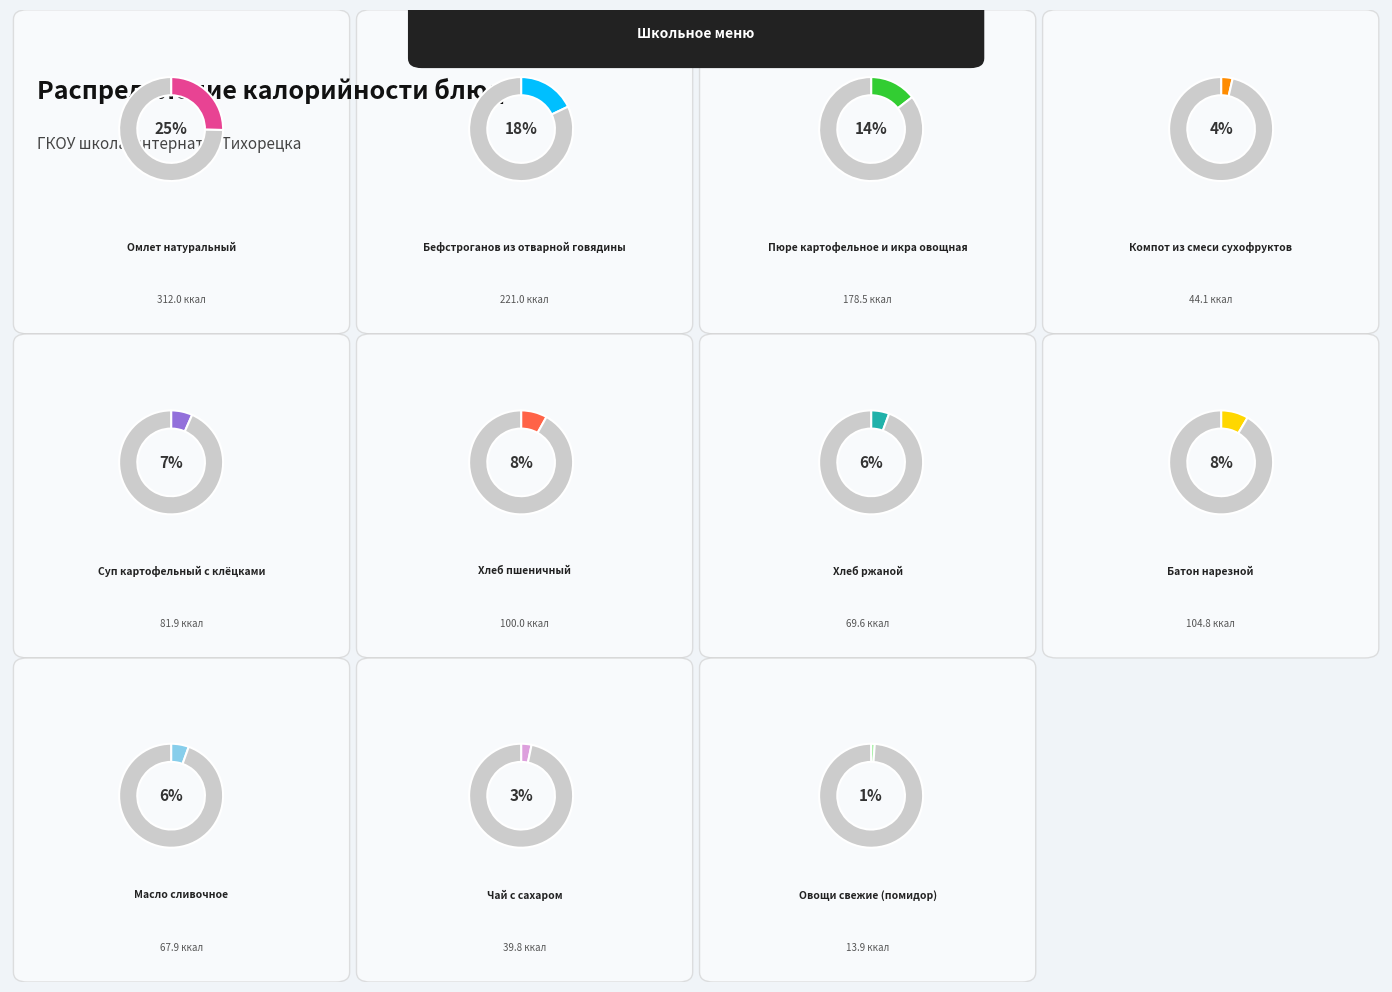

How many slices are in this pie chart?

11